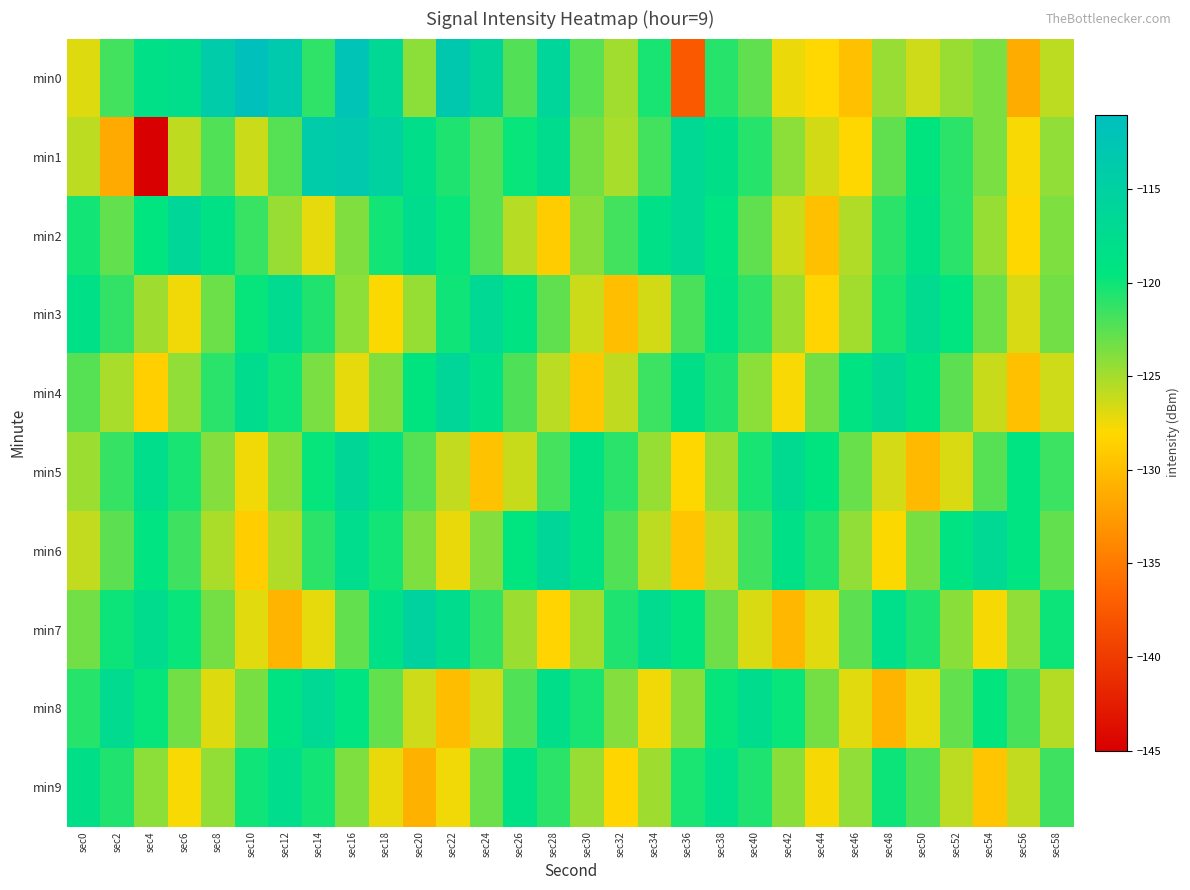

Reading left to right, list all the values displayed in this chart.

min0: sec0=-126.9	sec2=-121.7	sec4=-118.5	sec6=-117.9	sec8=-114.0	sec10=-111.4	sec12=-113.4	sec14=-121.1	sec16=-112.3	sec18=-116.7	sec20=-124.2	sec22=-113.2	sec24=-115.7	sec26=-122.2	sec28=-116.0	sec30=-122.5	sec32=-124.9	sec34=-120.3	sec36=-137.5	sec38=-120.8	sec40=-122.7	sec42=-127.4	sec44=-128.0	sec46=-129.8	sec48=-124.6	sec50=-126.4	sec52=-124.6	sec54=-123.6	sec56=-131.3	sec58=-125.8
min1: sec0=-125.8	sec2=-131.4	sec4=-145.0	sec6=-125.9	sec8=-122.2	sec10=-126.2	sec12=-122.4	sec14=-113.9	sec16=-113.2	sec18=-115.1	sec20=-118.0	sec22=-120.5	sec24=-122.3	sec26=-119.8	sec28=-117.6	sec30=-123.4	sec32=-125.1	sec34=-121.7	sec36=-116.9	sec38=-118.3	sec40=-120.8	sec42=-124.2	sec44=-126.5	sec46=-128.1	sec48=-122.7	sec50=-119.4	sec52=-121.0	sec54=-123.6	sec56=-127.8	sec58=-124.3
min2: sec0=-120.1	sec2=-122.8	sec4=-119.5	sec6=-116.3	sec8=-118.7	sec10=-121.4	sec12=-124.6	sec14=-127.2	sec16=-123.8	sec18=-120.1	sec20=-117.5	sec22=-119.8	sec24=-122.3	sec26=-125.6	sec28=-128.9	sec30=-124.1	sec32=-121.7	sec34=-118.4	sec36=-116.9	sec38=-119.2	sec40=-122.7	sec42=-126.3	sec44=-129.8	sec46=-125.4	sec48=-121.0	sec50=-118.6	sec52=-120.9	sec54=-124.5	sec56=-128.1	sec58=-123.7
min3: sec0=-118.5	sec2=-121.2	sec4=-124.8	sec6=-127.5	sec8=-123.1	sec10=-119.7	sec12=-117.3	sec14=-120.6	sec16=-124.2	sec18=-127.9	sec20=-124.5	sec22=-120.0	sec24=-116.8	sec26=-119.1	sec28=-122.7	sec30=-126.3	sec32=-129.9	sec34=-126.5	sec36=-122.0	sec38=-118.8	sec40=-121.1	sec42=-124.7	sec44=-128.3	sec46=-124.9	sec48=-120.4	sec50=-117.2	sec52=-119.5	sec54=-123.1	sec56=-126.7	sec58=-123.3
min4: sec0=-122.4	sec2=-125.1	sec4=-128.7	sec6=-124.3	sec8=-120.9	sec10=-117.6	sec12=-120.0	sec14=-123.6	sec16=-127.2	sec18=-123.8	sec20=-119.4	sec22=-116.2	sec24=-118.5	sec26=-122.1	sec28=-125.7	sec30=-129.3	sec32=-125.9	sec34=-121.5	sec36=-118.3	sec38=-120.6	sec40=-124.2	sec42=-127.8	sec44=-123.4	sec46=-119.0	sec48=-116.7	sec50=-119.0	sec52=-122.6	sec54=-126.2	sec56=-129.8	sec58=-126.4
min5: sec0=-124.7	sec2=-121.3	sec4=-117.9	sec6=-120.3	sec8=-123.9	sec10=-127.5	sec12=-124.1	sec14=-119.7	sec16=-116.5	sec18=-118.8	sec20=-122.4	sec22=-126.0	sec24=-129.6	sec26=-126.2	sec28=-121.8	sec30=-118.6	sec32=-120.9	sec34=-124.5	sec36=-128.1	sec38=-124.7	sec40=-120.3	sec42=-117.1	sec44=-119.4	sec46=-123.0	sec48=-126.6	sec50=-130.2	sec52=-126.8	sec54=-122.4	sec56=-119.2	sec58=-121.5
min6: sec0=-126.0	sec2=-122.6	sec4=-119.2	sec6=-121.6	sec8=-125.2	sec10=-128.8	sec12=-125.4	sec14=-121.0	sec16=-117.8	sec18=-120.1	sec20=-123.7	sec22=-127.3	sec24=-123.9	sec26=-119.5	sec28=-116.3	sec30=-118.6	sec32=-122.2	sec34=-125.8	sec36=-129.4	sec38=-126.0	sec40=-121.6	sec42=-118.4	sec44=-120.7	sec46=-124.3	sec48=-127.9	sec50=-123.5	sec52=-119.1	sec54=-116.9	sec56=-119.2	sec58=-122.8
min7: sec0=-123.3	sec2=-119.9	sec4=-117.5	sec6=-119.8	sec8=-123.4	sec10=-127.0	sec12=-130.6	sec14=-127.2	sec16=-122.8	sec18=-118.4	sec20=-115.2	sec22=-117.5	sec24=-121.1	sec26=-124.7	sec28=-128.3	sec30=-124.9	sec32=-120.5	sec34=-117.3	sec36=-119.6	sec38=-123.2	sec40=-126.8	sec42=-130.4	sec44=-127.0	sec46=-122.6	sec48=-118.2	sec50=-120.5	sec52=-124.1	sec54=-127.7	sec56=-124.3	sec58=-119.9
min8: sec0=-120.8	sec2=-117.4	sec4=-119.7	sec6=-123.3	sec8=-126.9	sec10=-123.5	sec12=-119.1	sec14=-116.9	sec16=-119.2	sec18=-122.8	sec20=-126.4	sec22=-130.0	sec24=-126.6	sec26=-122.2	sec28=-118.0	sec30=-120.3	sec32=-123.9	sec34=-127.5	sec36=-124.1	sec38=-119.7	sec40=-117.5	sec42=-119.8	sec44=-123.4	sec46=-127.0	sec48=-130.6	sec50=-127.2	sec52=-122.8	sec54=-119.6	sec56=-121.9	sec58=-125.5
min9: sec0=-118.3	sec2=-120.6	sec4=-124.2	sec6=-127.8	sec8=-124.4	sec10=-120.0	sec12=-117.8	sec14=-120.1	sec16=-123.7	sec18=-127.3	sec20=-130.9	sec22=-127.5	sec24=-123.1	sec26=-118.7	sec28=-121.0	sec30=-124.6	sec32=-128.2	sec34=-124.8	sec36=-120.4	sec38=-118.2	sec40=-120.5	sec42=-124.1	sec44=-127.7	sec46=-124.3	sec48=-119.9	sec50=-122.2	sec52=-125.8	sec54=-129.4	sec56=-126.0	sec58=-121.6